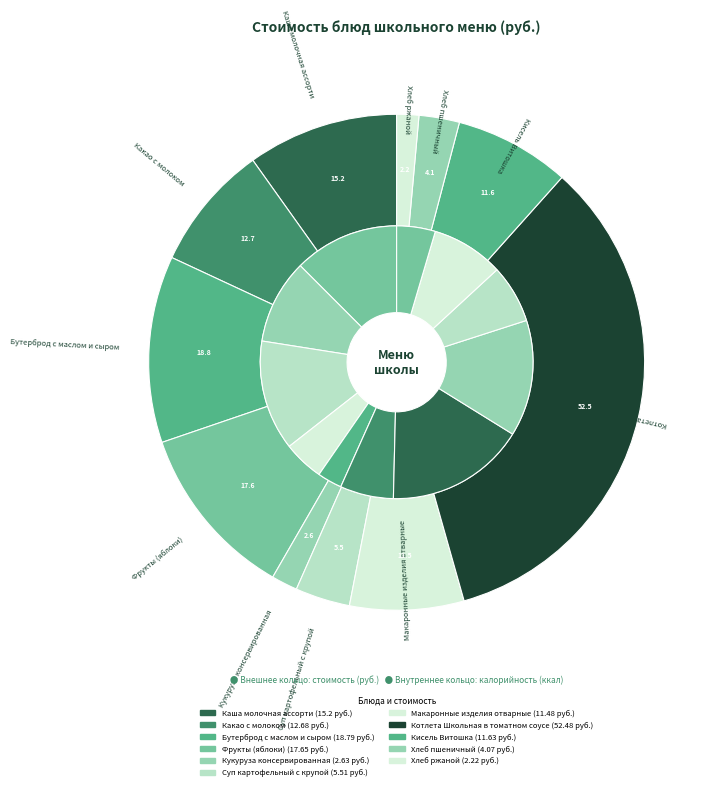

Count the number of slices in the pie.

11